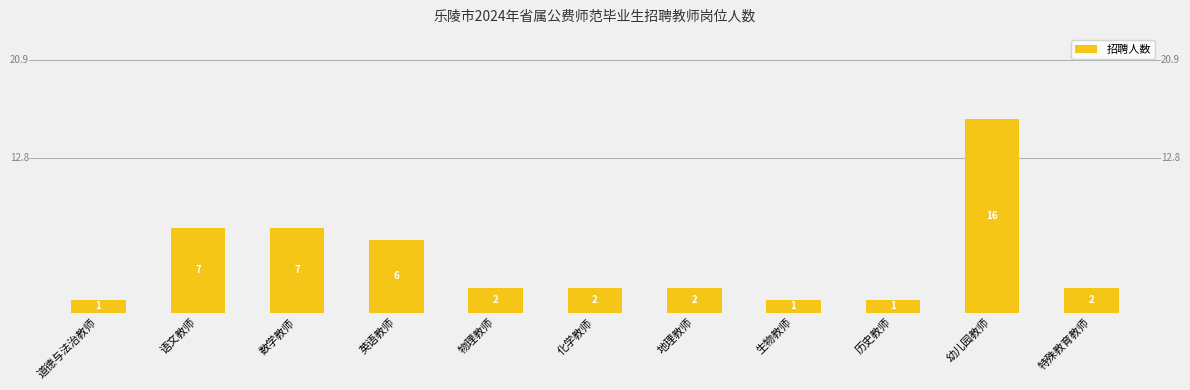

Reading left to right, extract all data points from this chart.

1	7	7	6	2	2	2	1	1	16	2